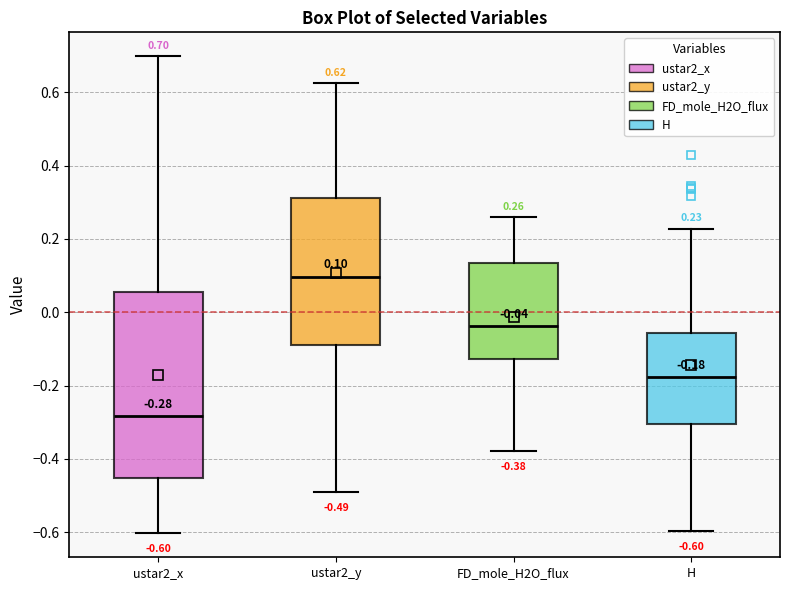

Which box has the lowest median line?

ustar2_x